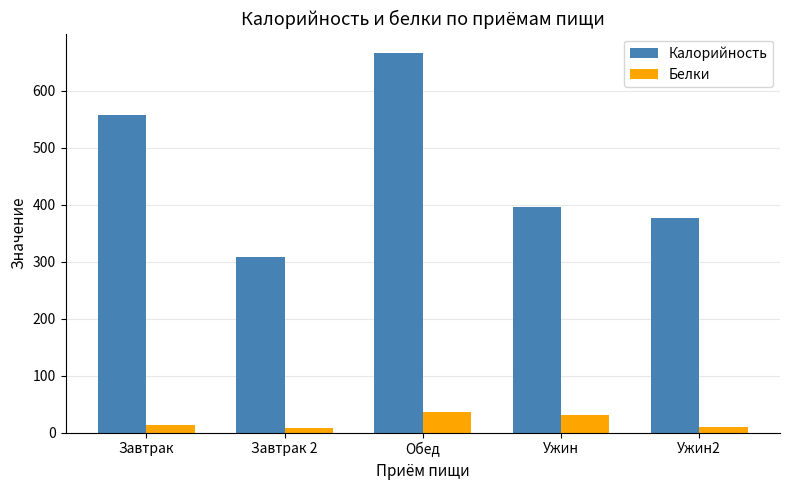

How many data points does each series have?

5